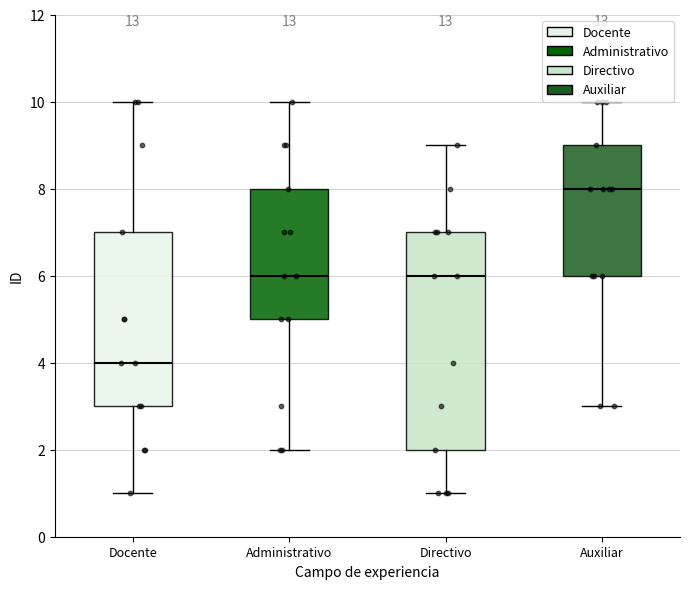

Where does the upper whisker of the box for Docente end on the y-axis? The values are not printed on the chart, so give them approximately, as read against the axis.

10